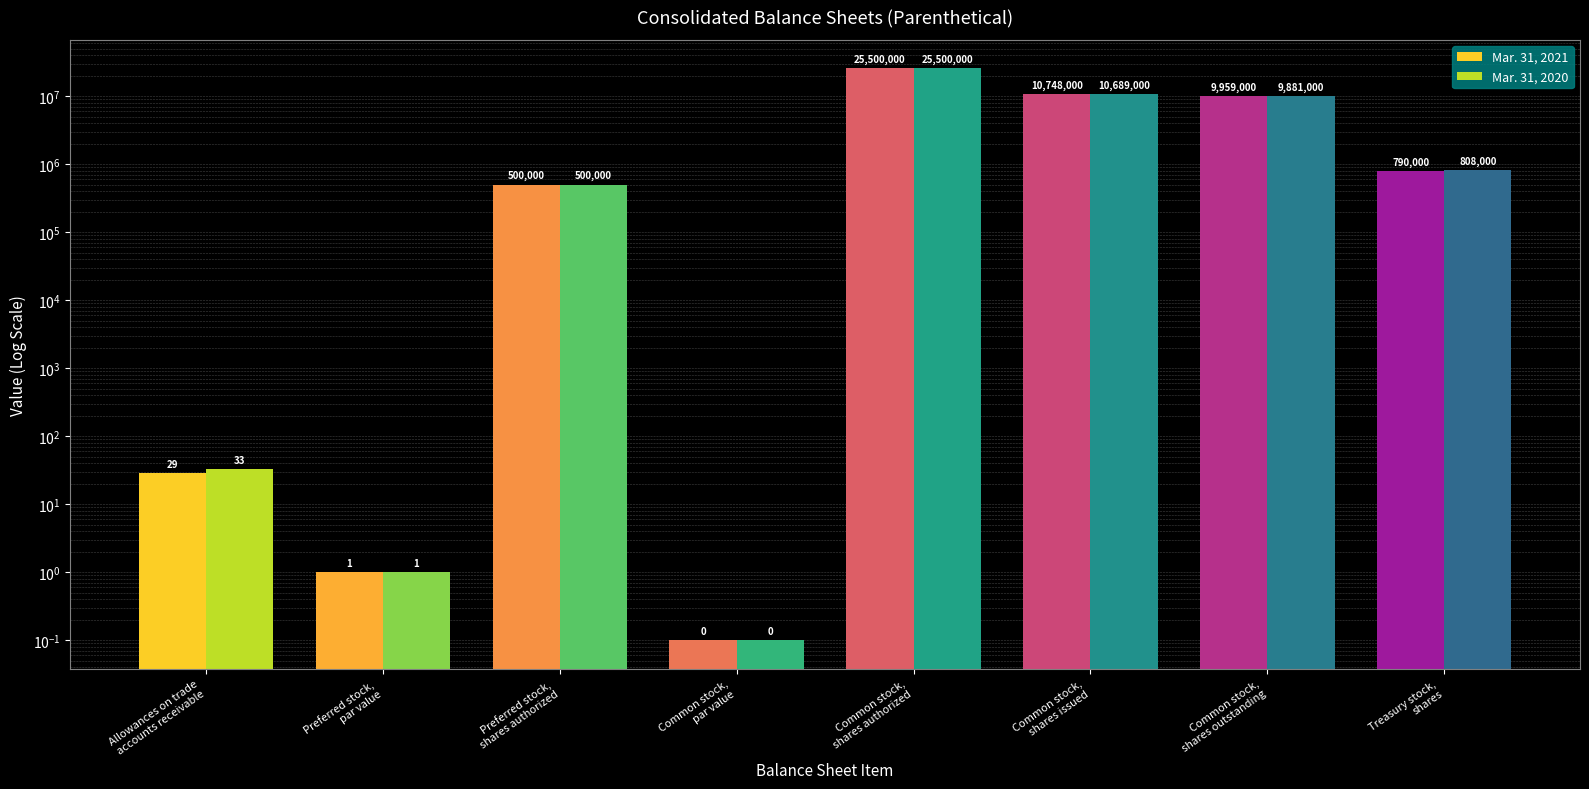

At which label does Mar. 31, 2020 reach its peak?

Common stock,
shares authorized